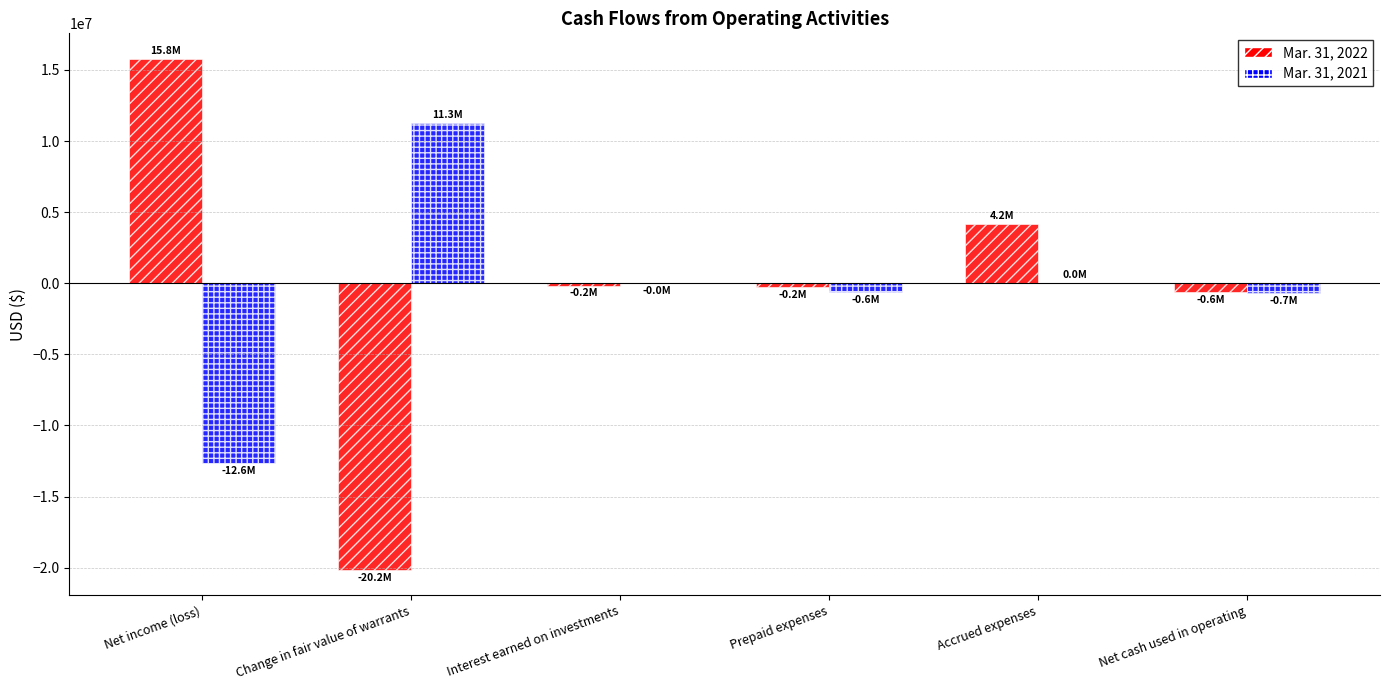

Between Net income (loss) and Change in fair value of warrants, which series saw the biggest shift?

Mar. 31, 2022